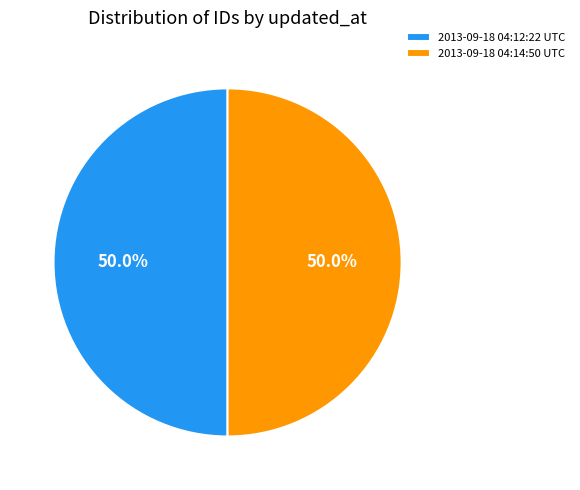

What is the ratio of the value at 2013-09-18 04:12:22 UTC to the value at 2013-09-18 04:14:50 UTC?

1.0